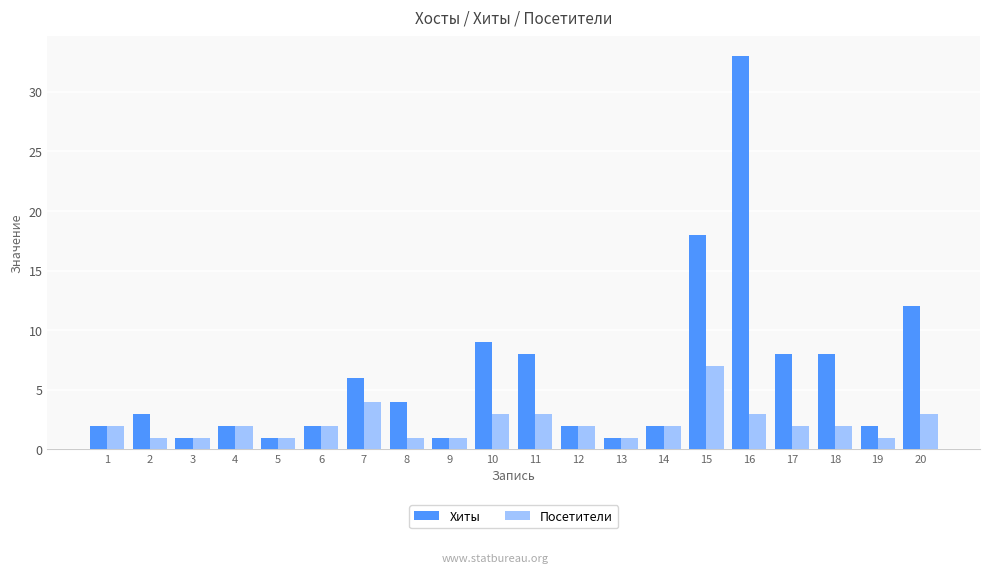

What is the value of the Посетители bar at the 19th from the left?

1